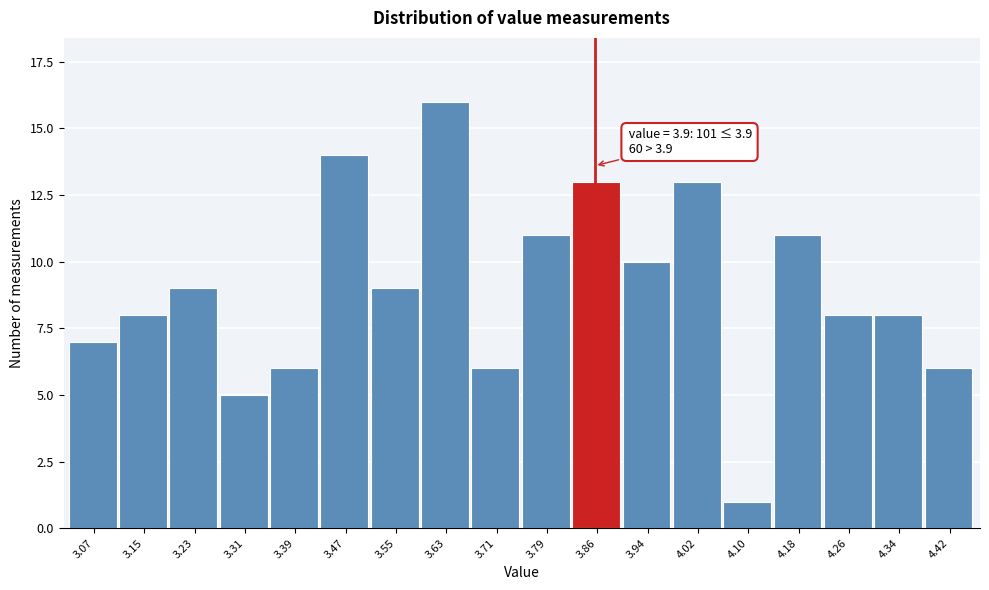

Reading right to left, what are all the values shown in this chart?

4.42=6	4.34=8	4.26=8	4.18=11	4.10=1	4.02=13	3.94=10	3.86=13	3.79=11	3.71=6	3.63=16	3.55=9	3.47=14	3.39=6	3.31=5	3.23=9	3.15=8	3.07=7